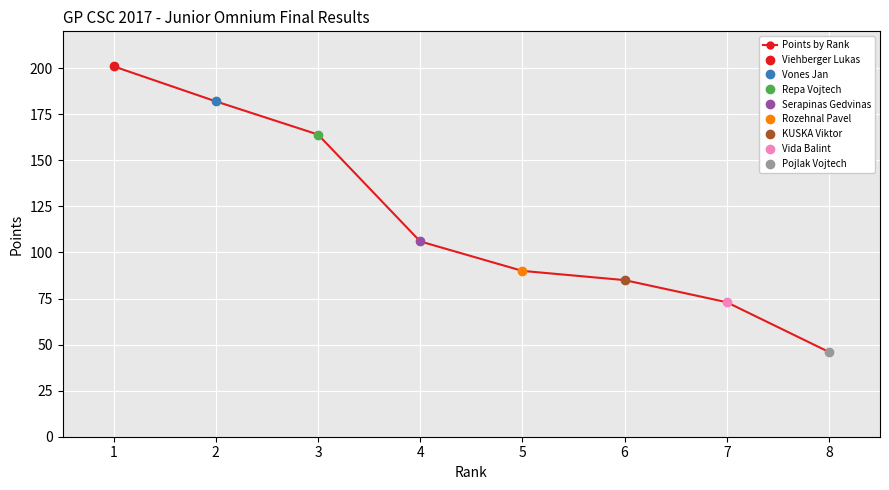

What is the sum of the values at 7 and 8?

119